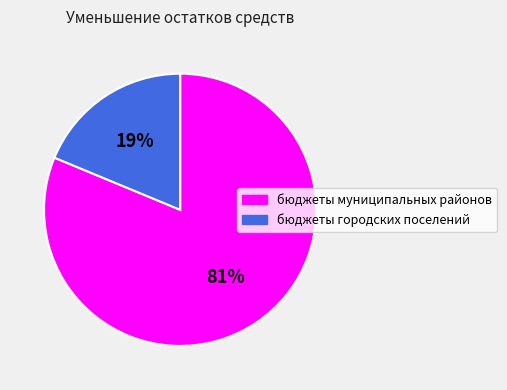

To the nearest percent, what portion does бюджеты муниципальных районов represent?

81%